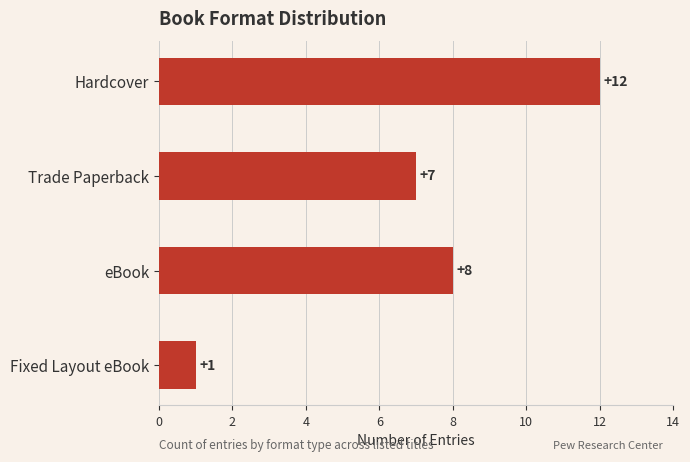

List the labels in order of value, smallest first.

Fixed Layout eBook, Trade Paperback, eBook, Hardcover